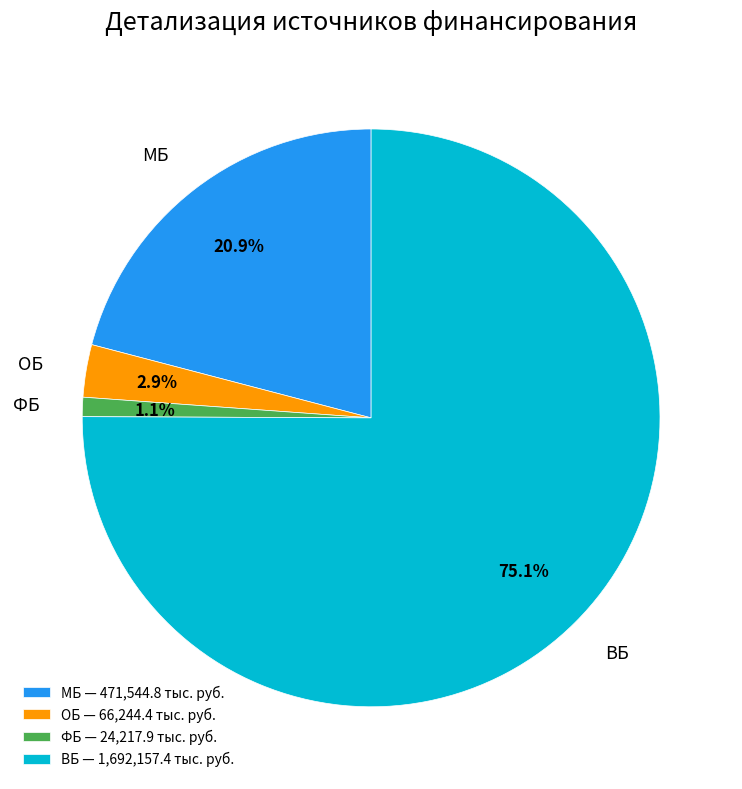

Do ФБ and ОБ together represent more than half of the pie?

No